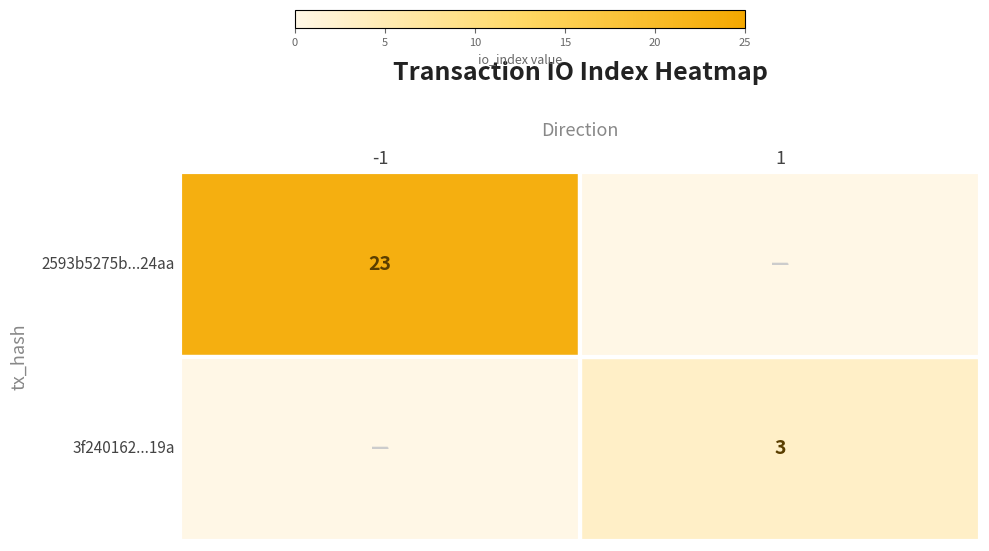

The value of 3f240162...19a at 1 is 2. True or false?

False